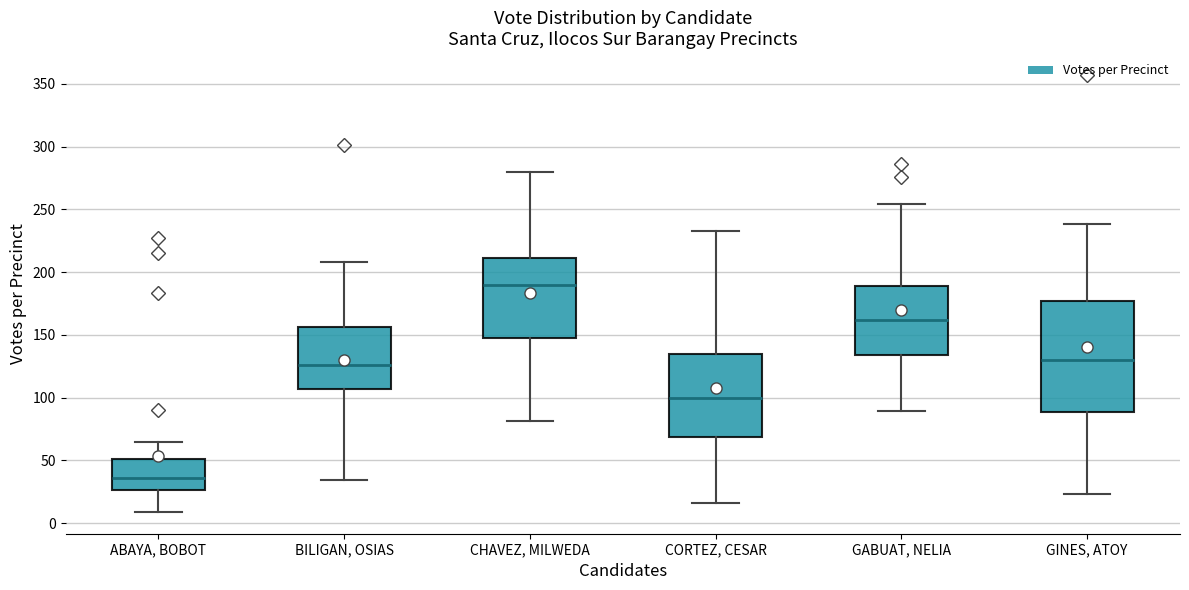

Comparing the boxes themselves (not the whiskers), which one is the tallest?

GINES, ATOY